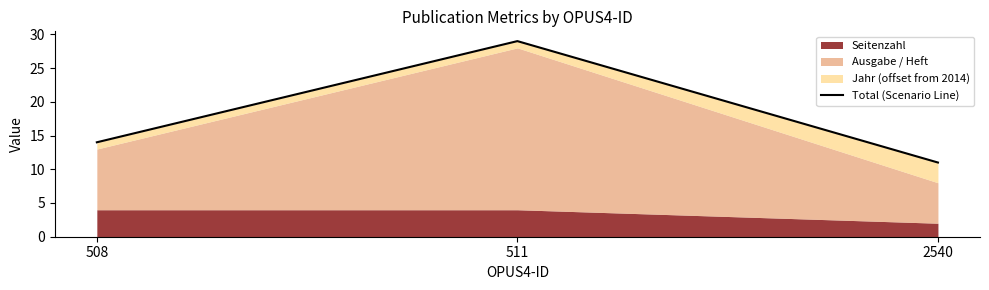

True or false: the data shows 29 at 511.

True